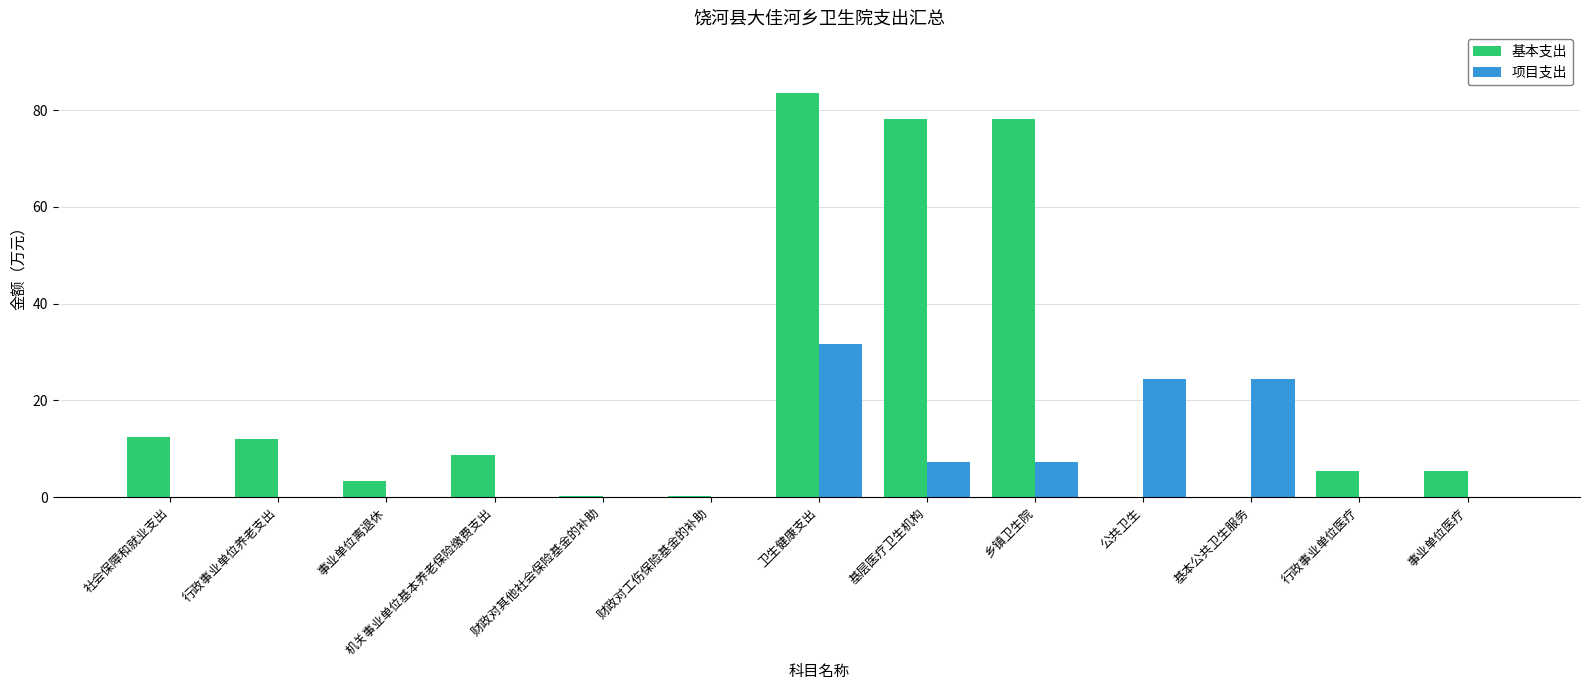

What is the maximum value shown in the chart?

83.5